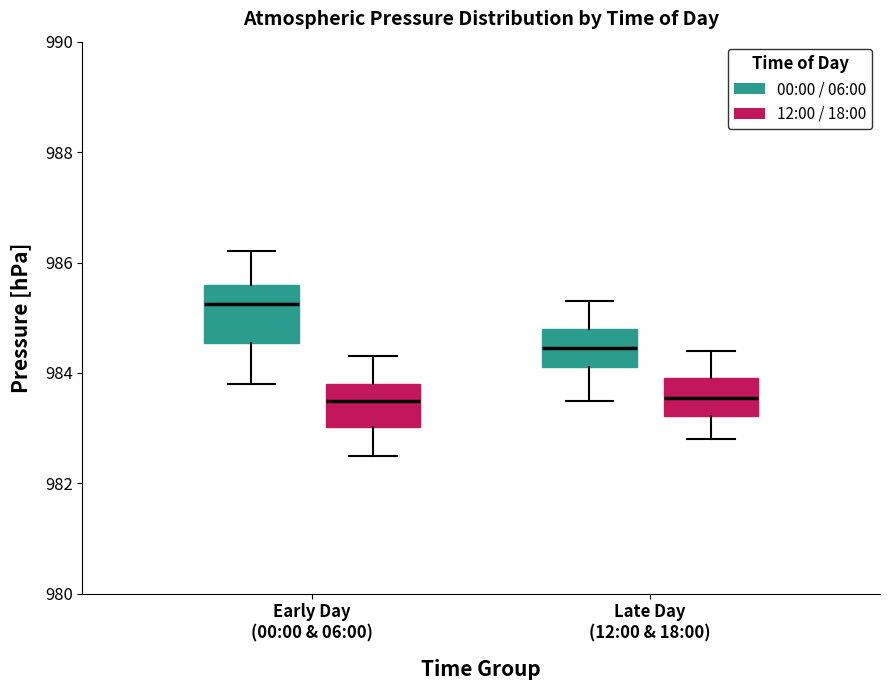

Which box's median line is the highest?

Early Day (00:00 & 06:00) (00:00 / 06:00)